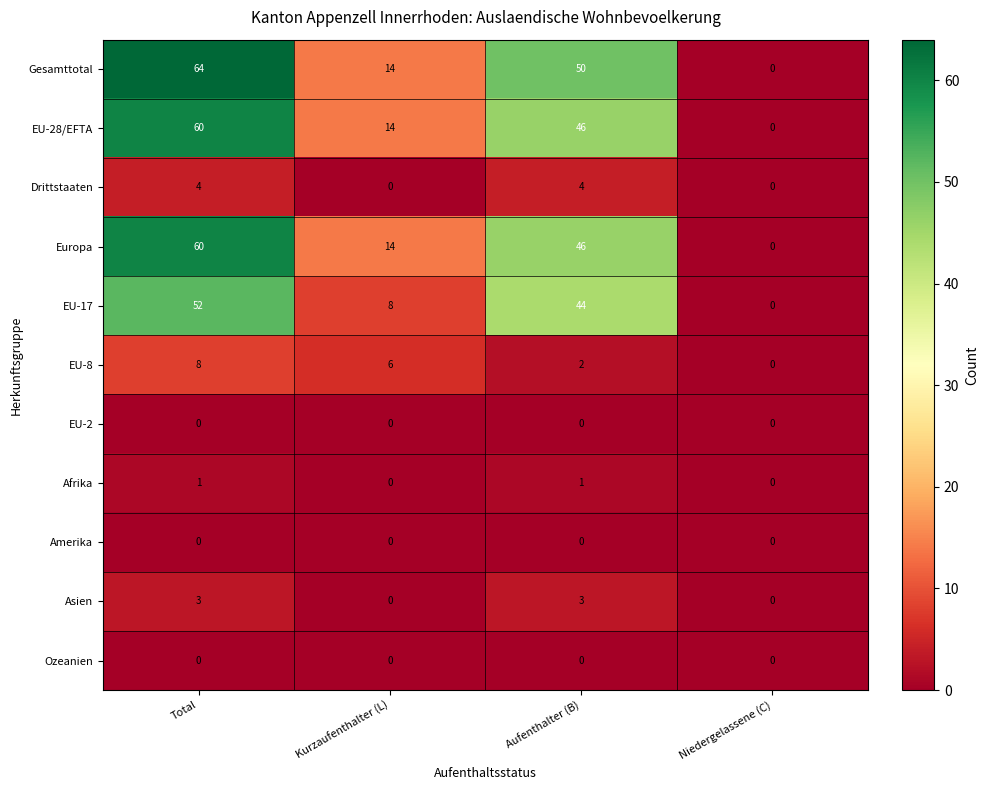

How many series are shown in this chart?

11